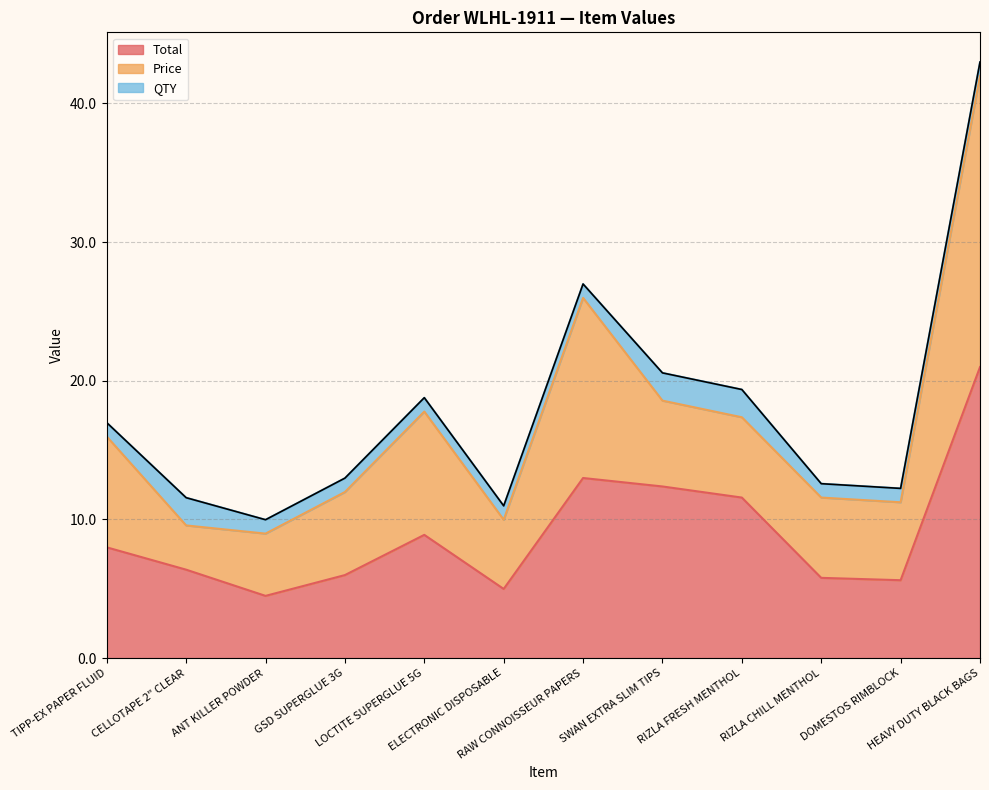

Between CELLOTAPE 2" CLEAR and ANT KILLER POWDER, which is larger?

CELLOTAPE 2" CLEAR